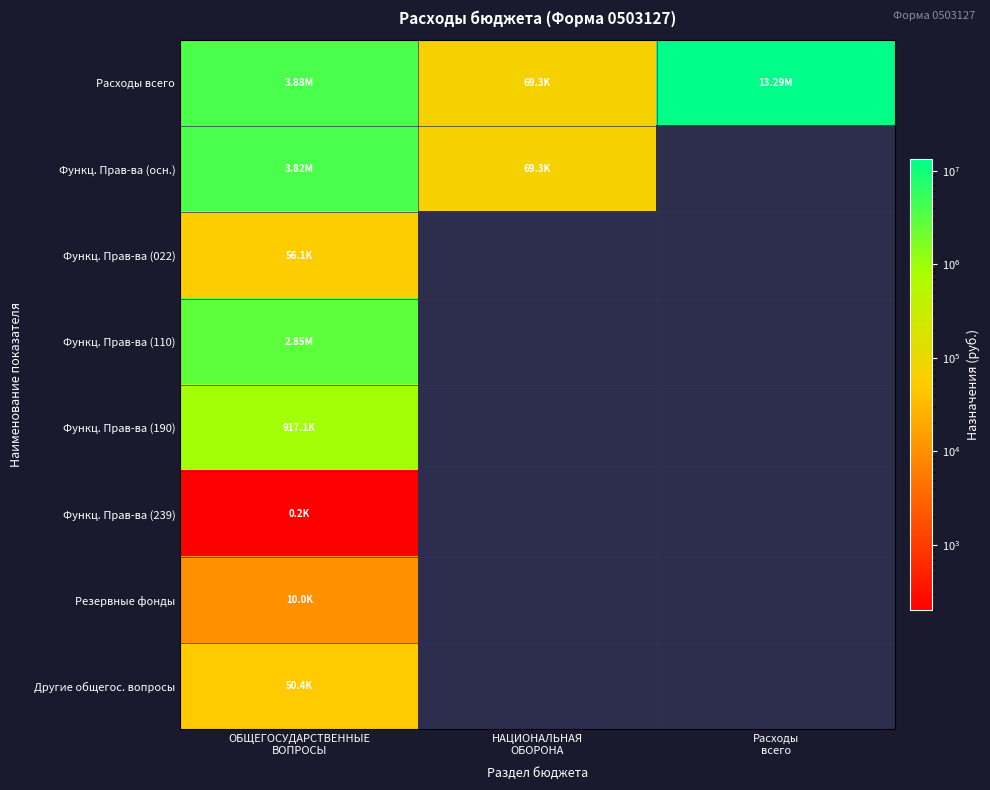

What is the minimum value for Функц. Прав-ва (110)?

2848500.0